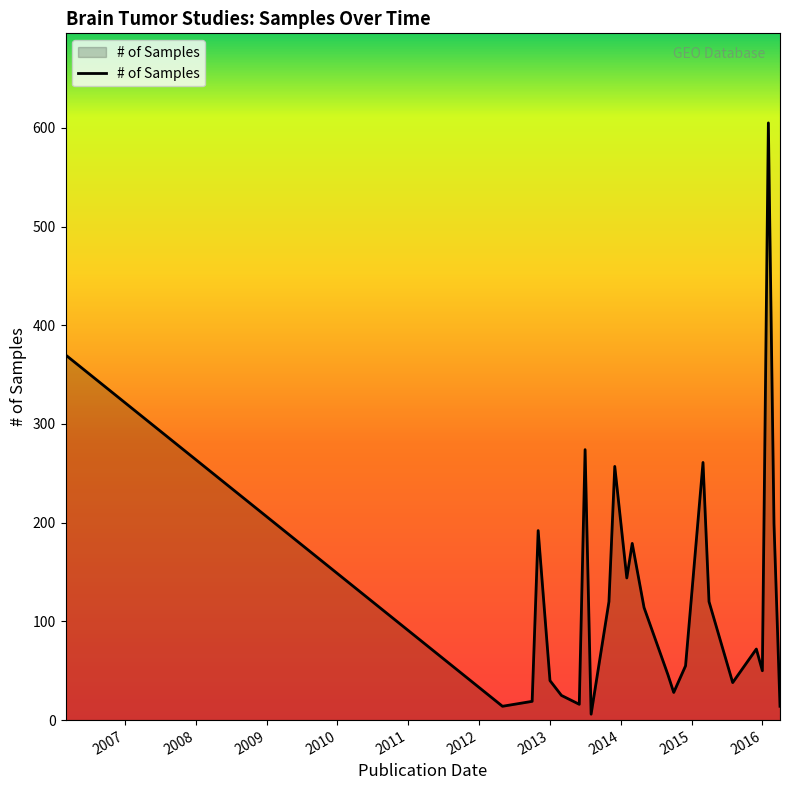

What is the maximum value shown in the chart?

605